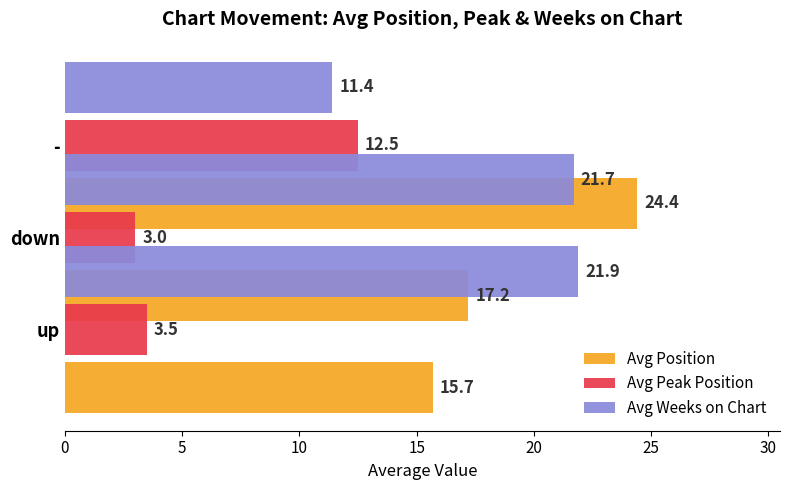

How many distinct data groups are displayed?

3